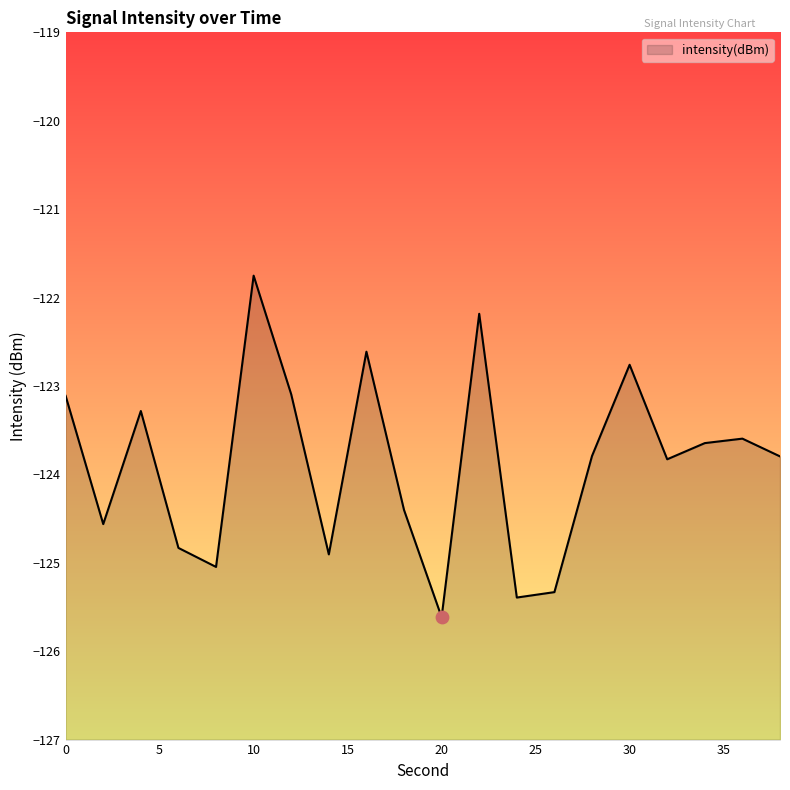

Between 22 and 0, which is larger?

22